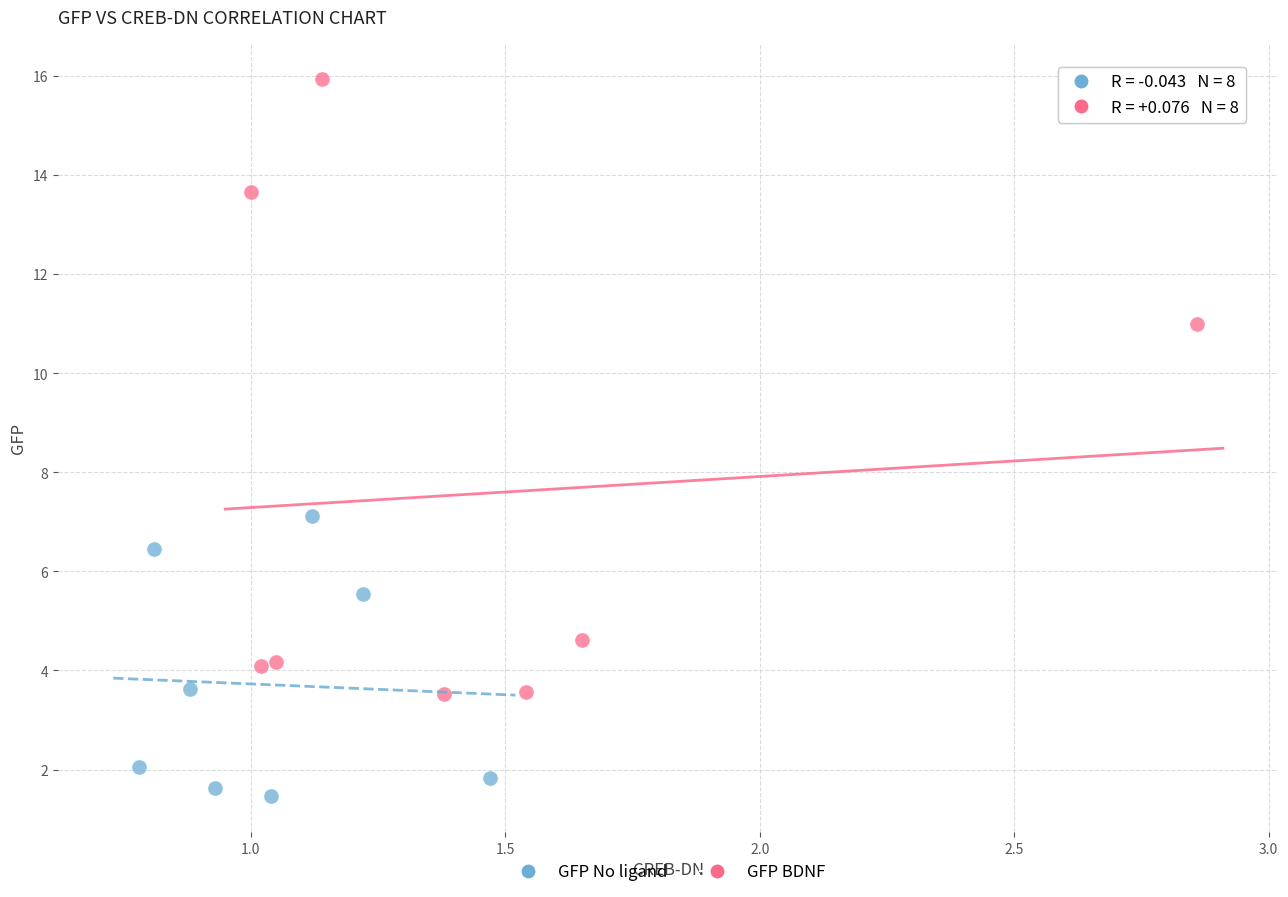

Which series reaches the minimum Y coordinate?

GFP No ligand